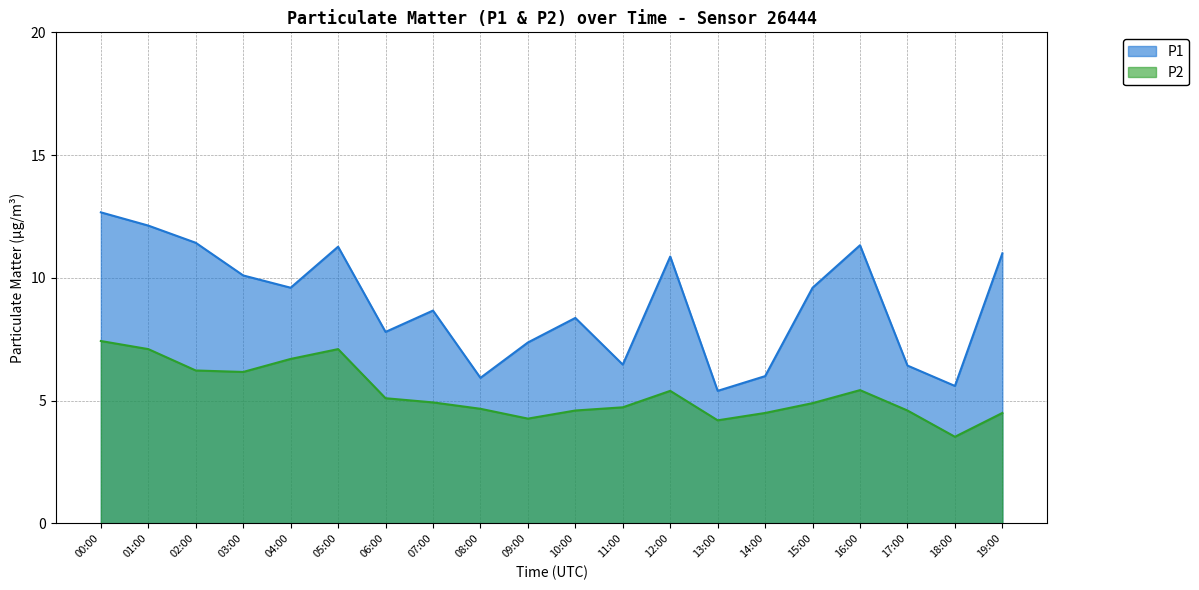

At which category does P2 reach its first local valley?

03:00